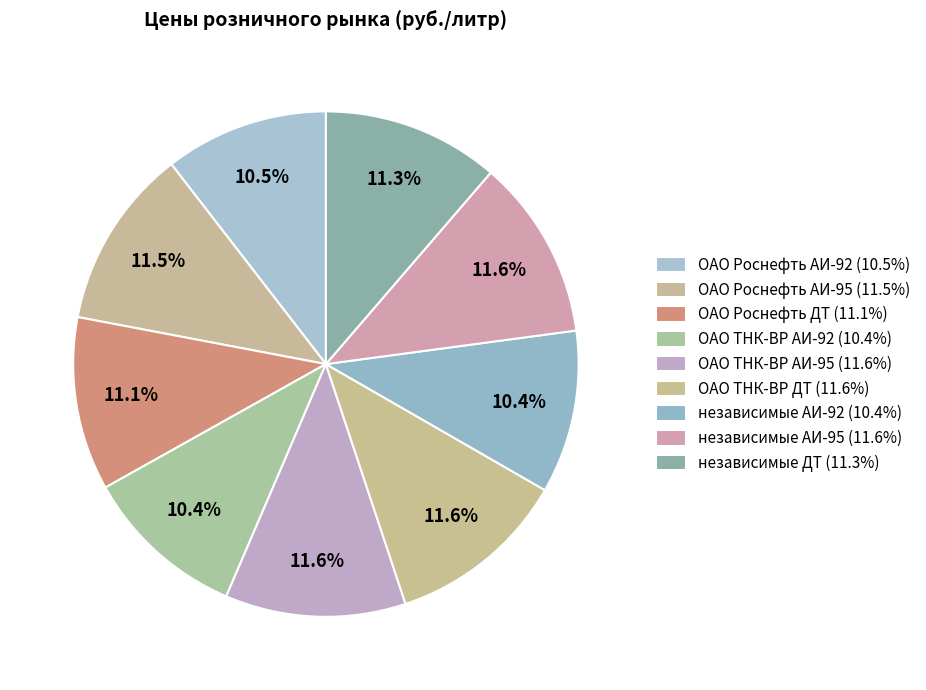

To the nearest percent, what portion does ОАО Роснефть АИ-92 represent?

10%